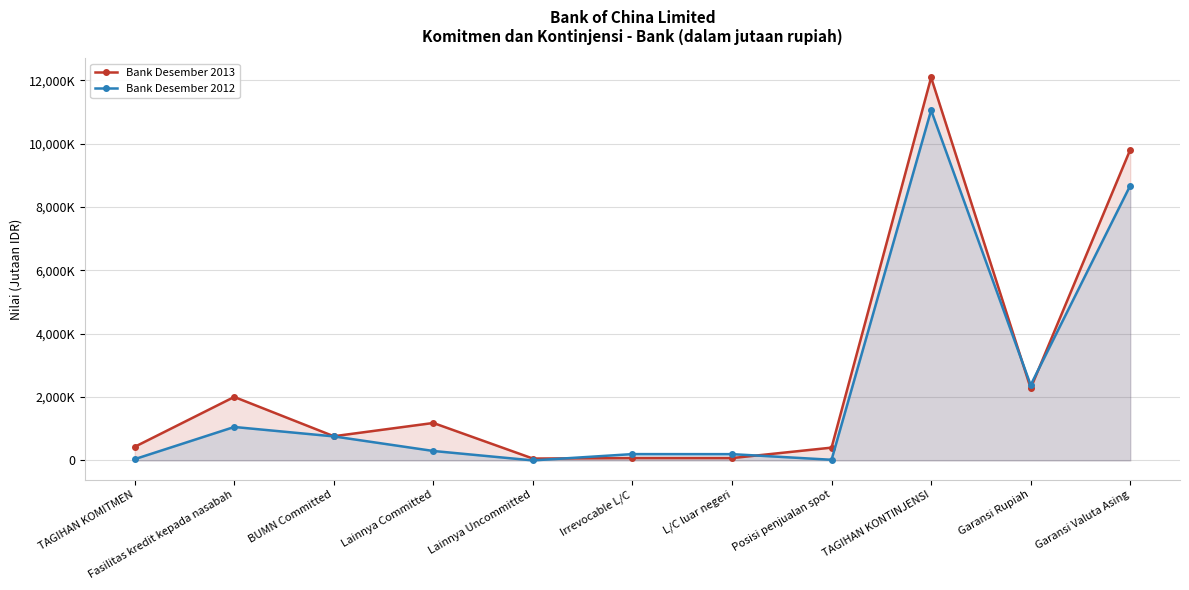

Which category has the lowest value in the Bank Desember 2013 series?

Lainnya Uncommitted